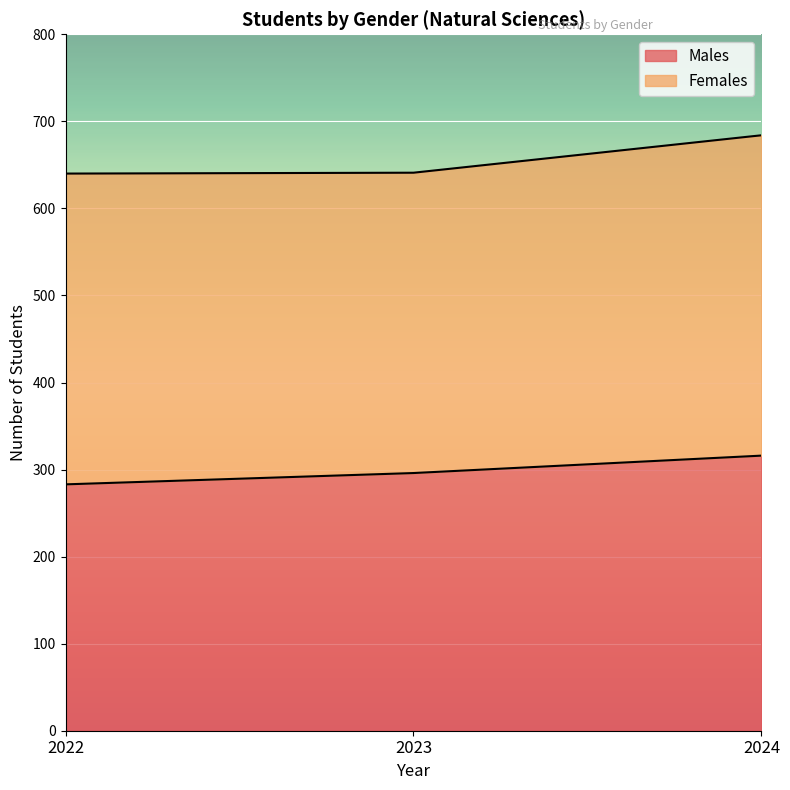

The value of Males at 2022 is 283. True or false?

True